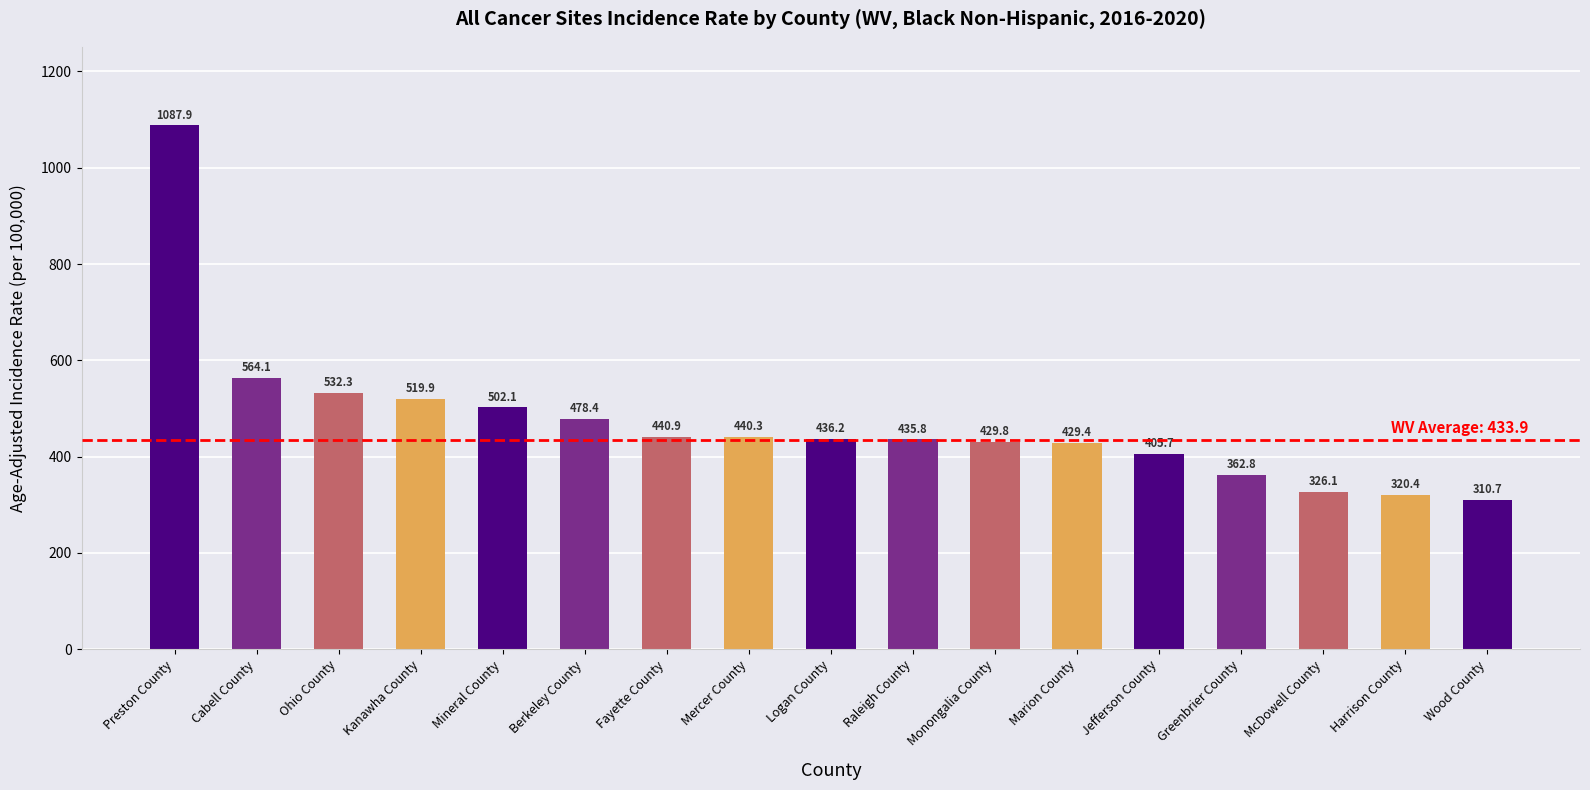

What is the maximum value shown in the chart?

1087.9